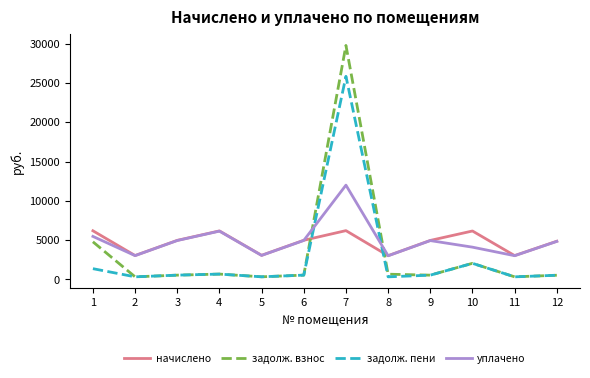

Which series has the largest range (max minus min)?

задолж. взнос